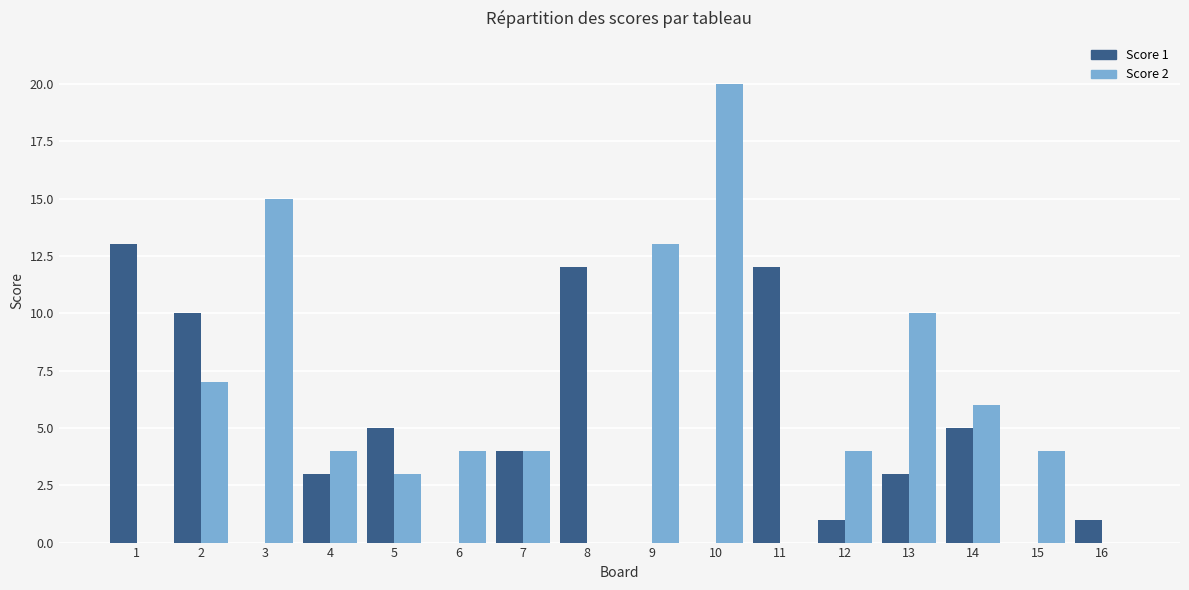

What is the sum of all Score 2 values?

94